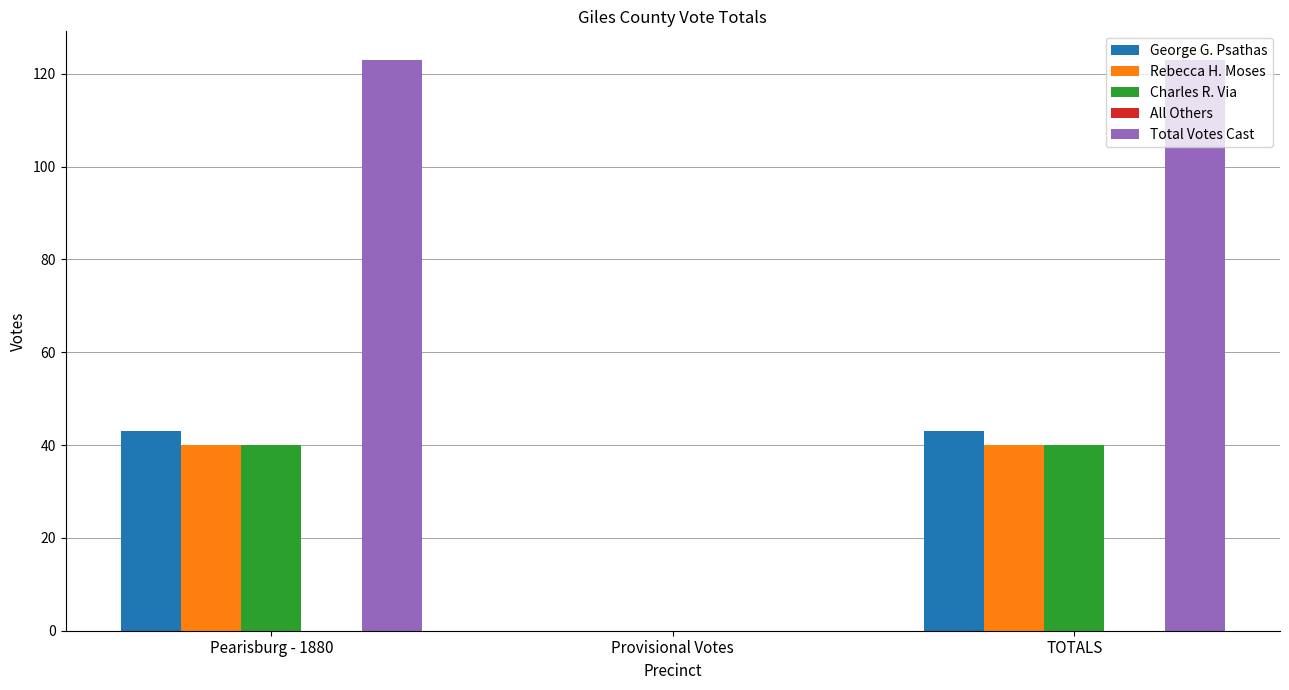

What is the sum of all Total Votes Cast values?

246